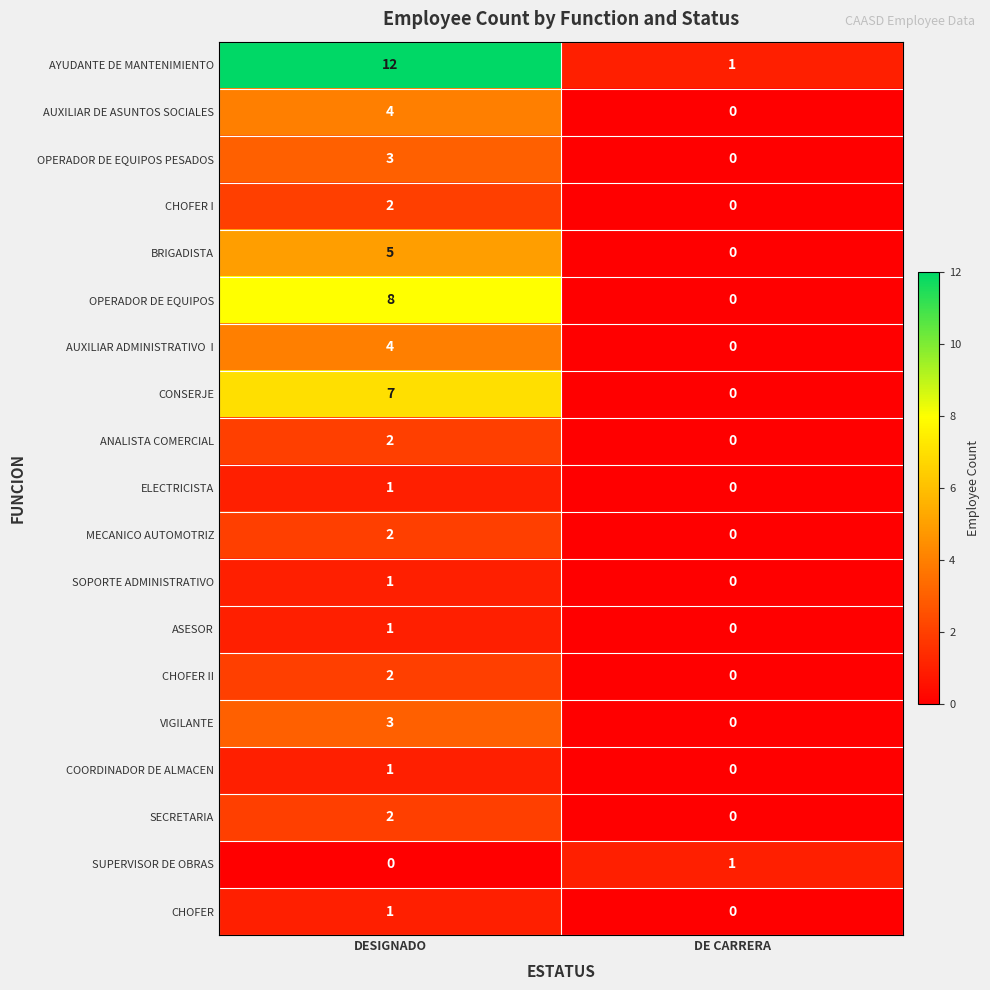

Is it true that ANALISTA COMERCIAL equals 1 at DESIGNADO?

False